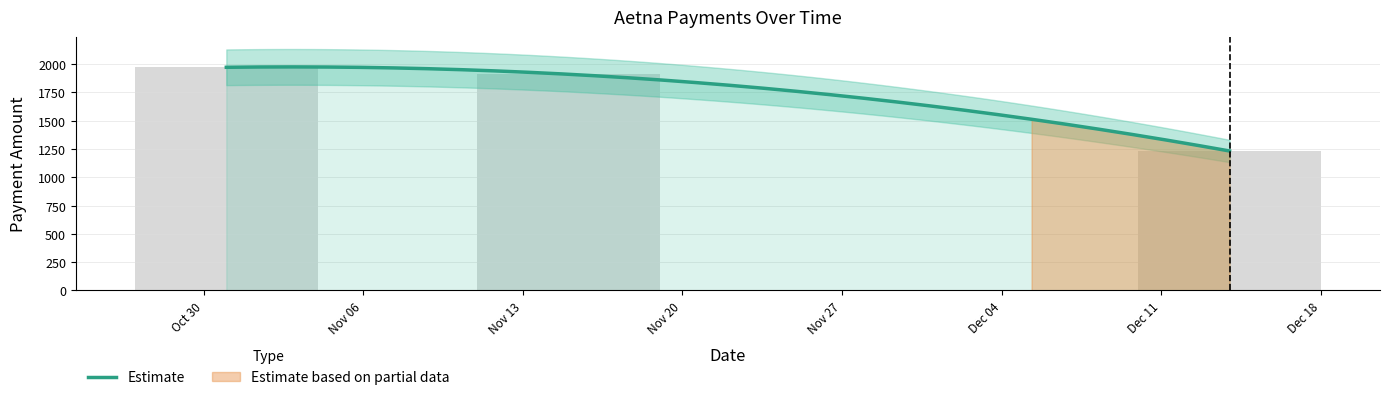

What is the sum of the values at 2007-11-15 and 2007-12-14?

3143.9